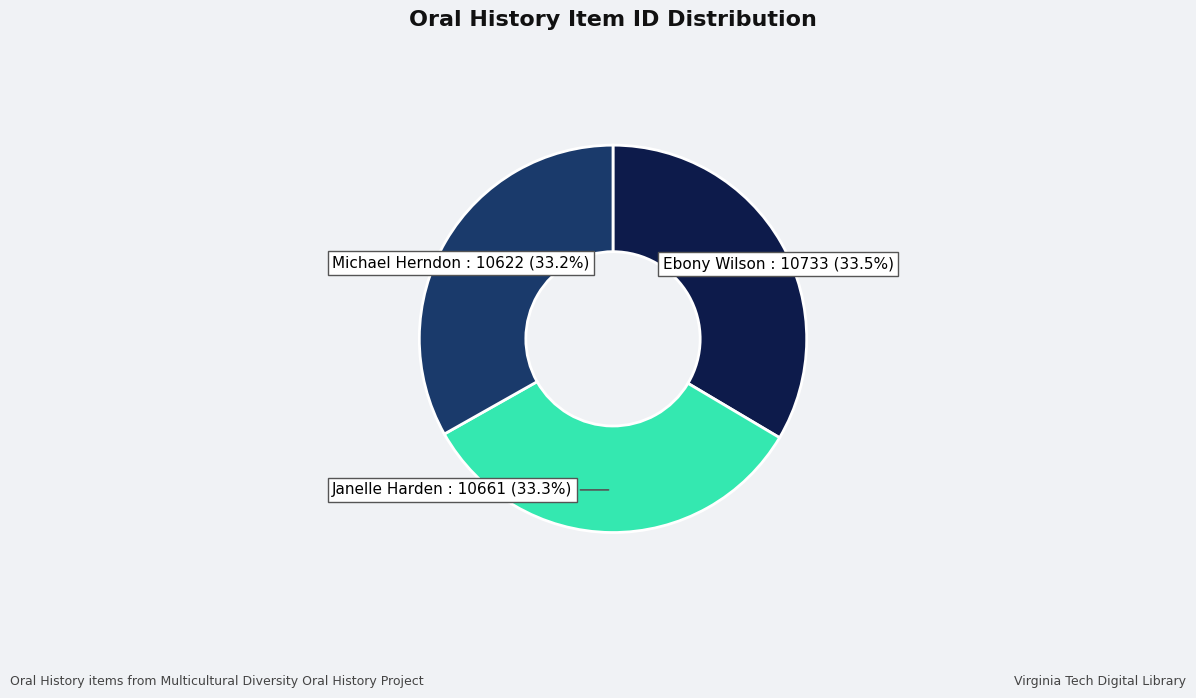

Is there a majority slice in this chart?

No